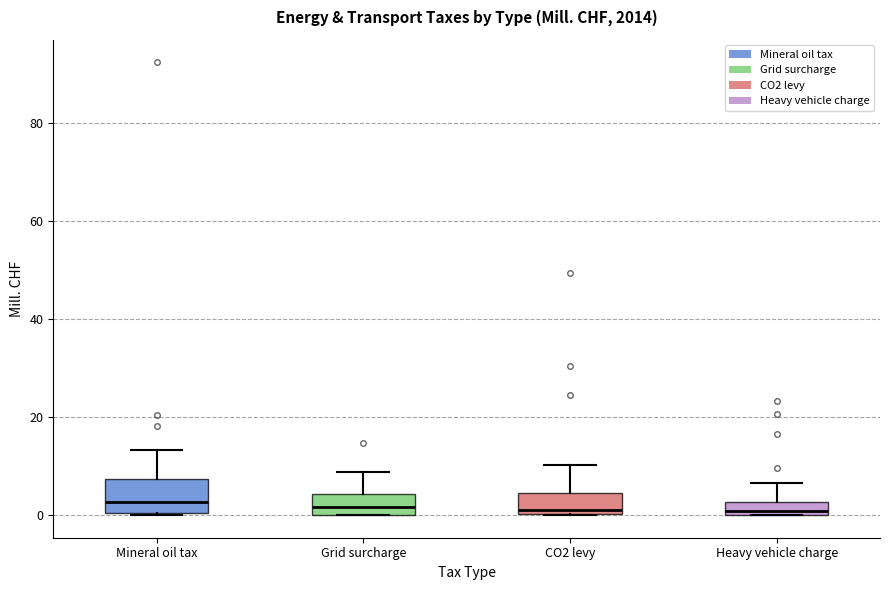

Comparing the boxes themselves (not the whiskers), which one is the tallest?

Mineral oil tax